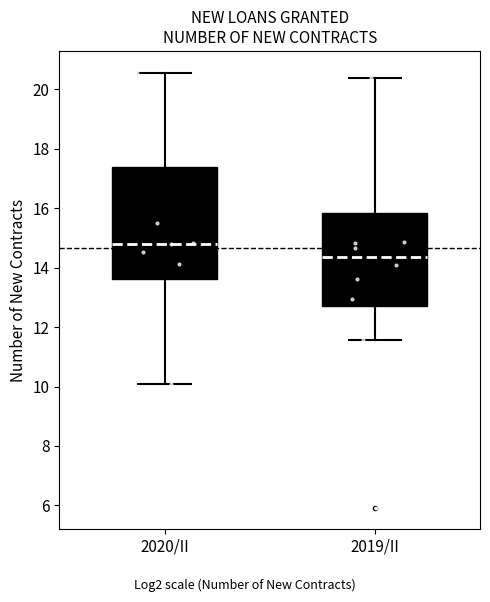

Reading left to right, transcribe this box plot: for each box, give where its median line is, the range the box spans, and where its two whiskers end, as read against the y-axis. The values are not printed on the chart, so give them approximately, as read against the axis.

2020/II: median 14.8, box 13.6 to 17.4, whiskers 10.0 to 20.6
2019/II: median 14.4, box 12.8 to 15.8, whiskers 11.6 to 20.4